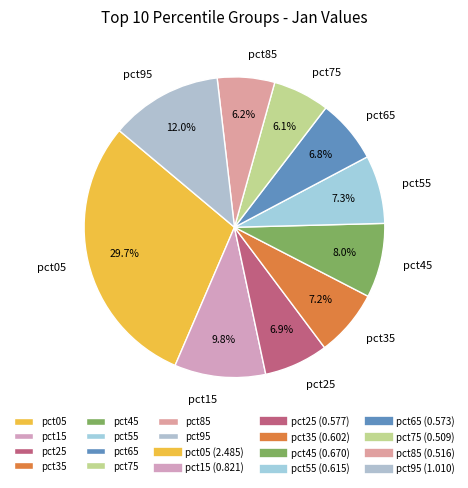

What is the ratio of the value at pct15 to the value at pct05?

0.3